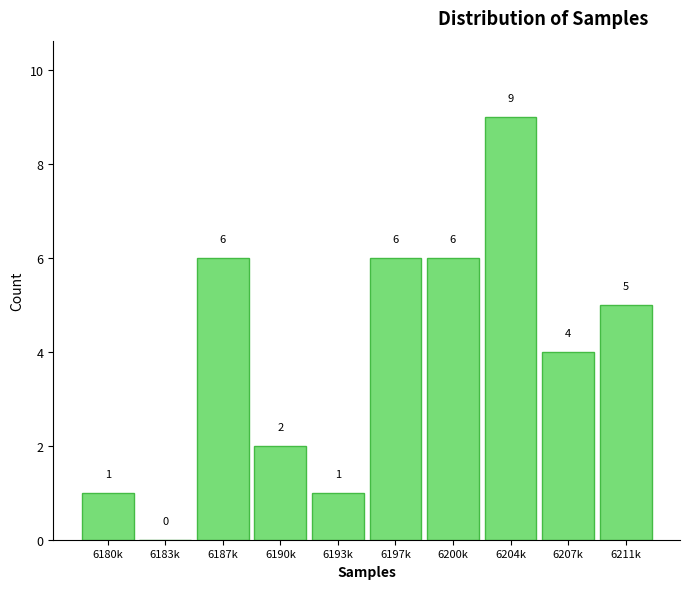

Reading right to left, what are all the values shown in this chart?

6211k=5	6207k=4	6204k=9	6200k=6	6197k=6	6193k=1	6190k=2	6187k=6	6183k=0	6180k=1